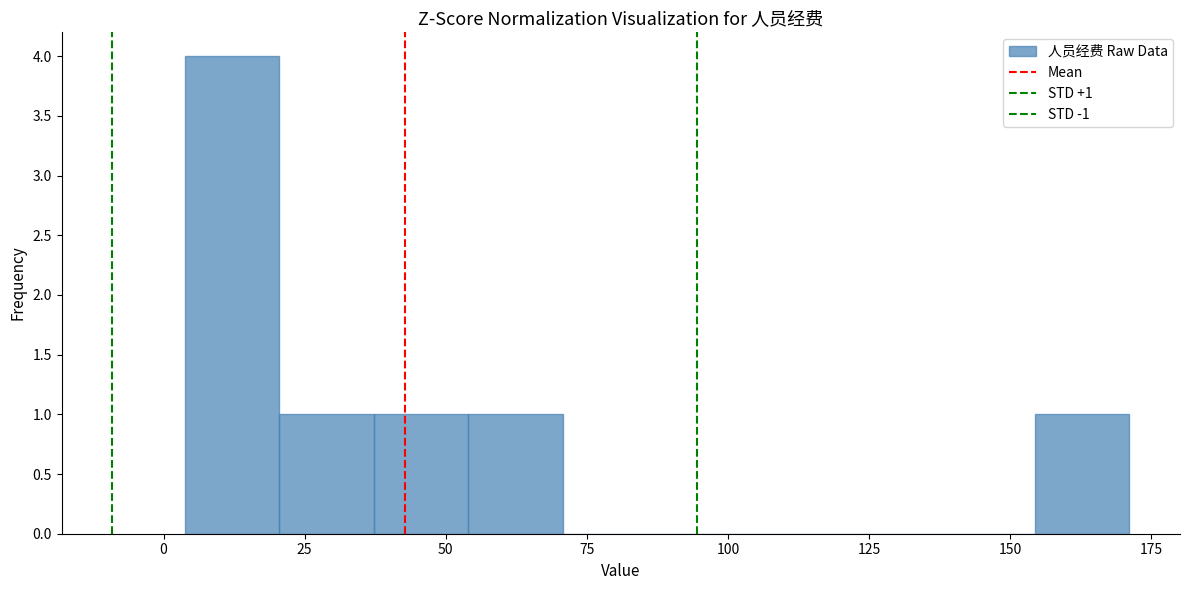

Around what value on the x-axis is the tallest bar? Give the approximate position of its centre, as read against the axis.

10